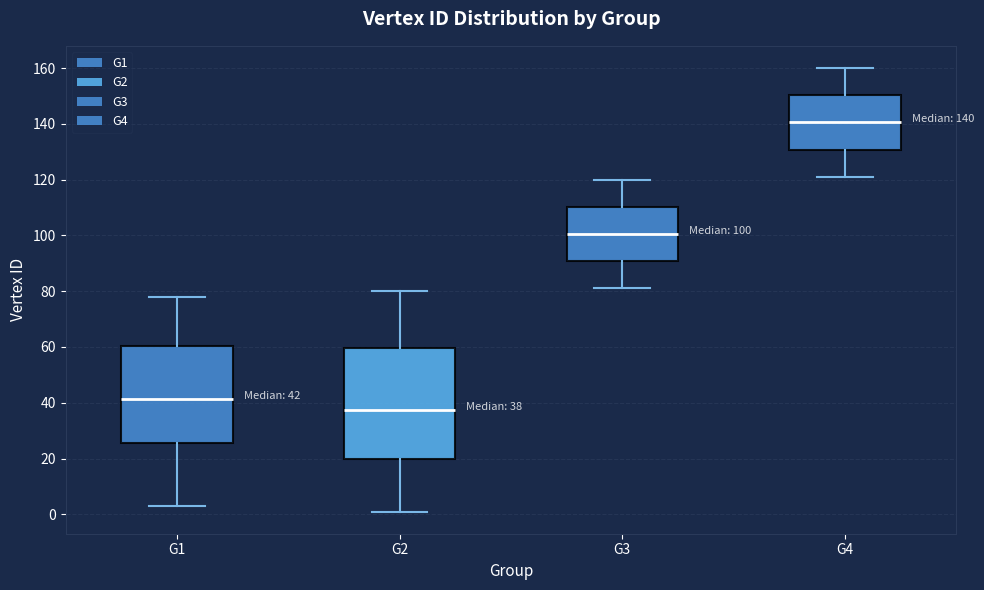

Which box has the highest median line?

G4